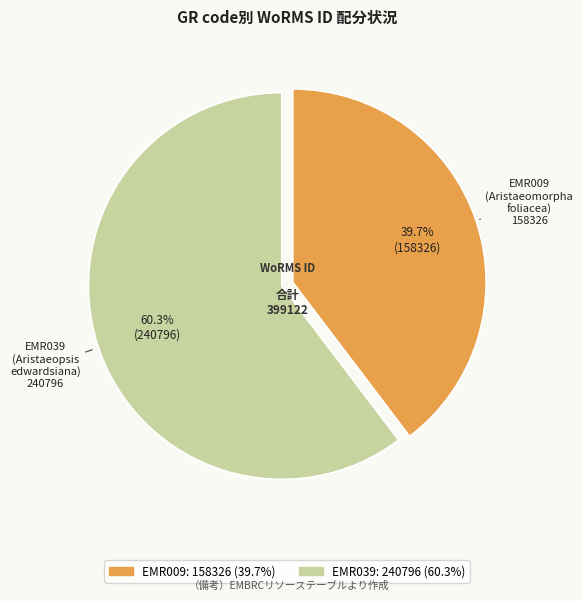

How many segments does this pie chart have?

2